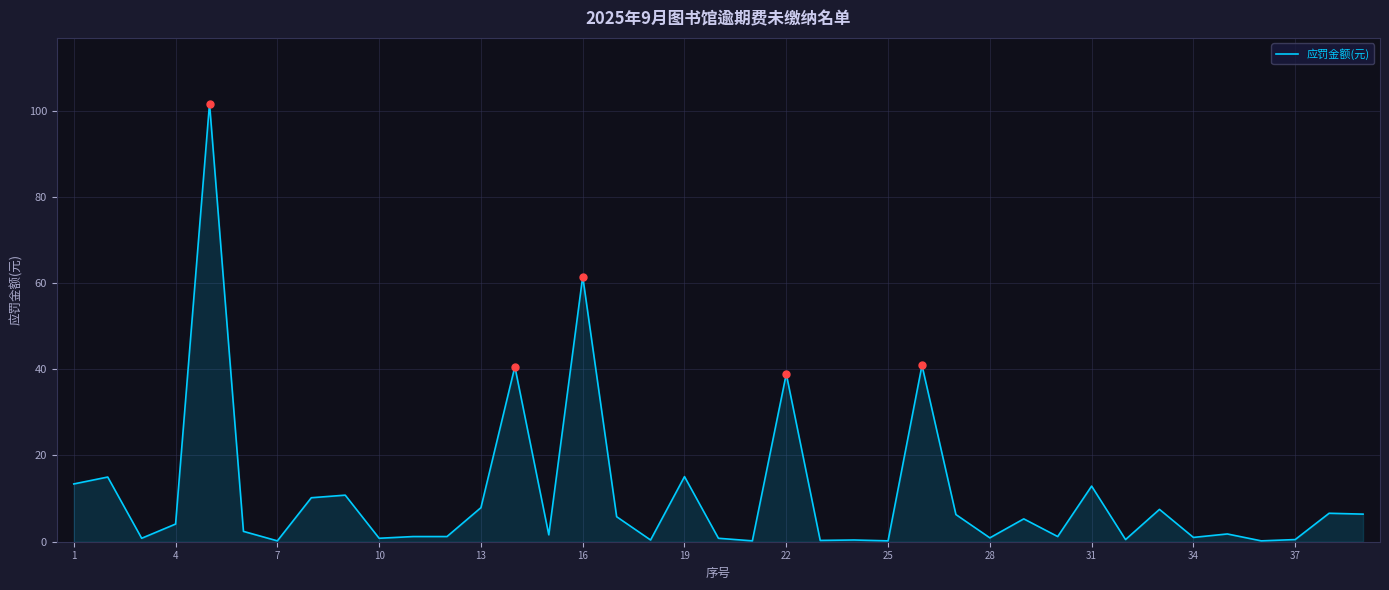

What is the difference between the maximum and minimum values?

101.4